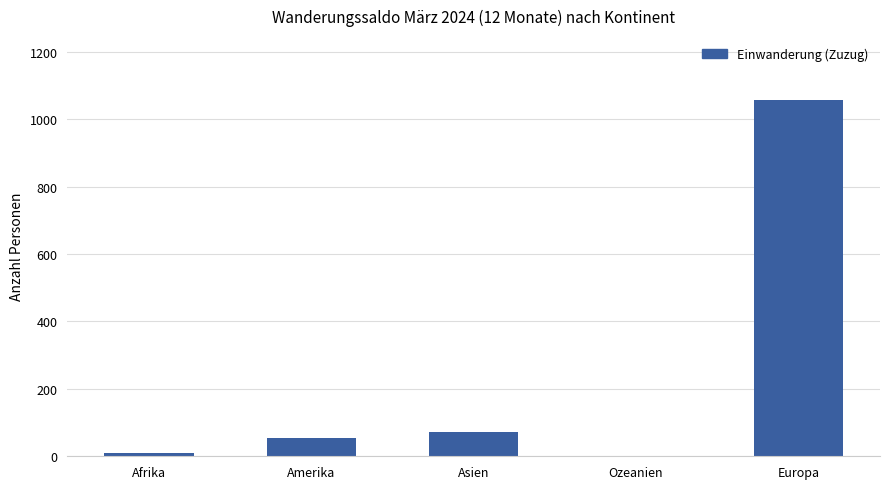

True or false: the data shows 1056 at Europa.

True